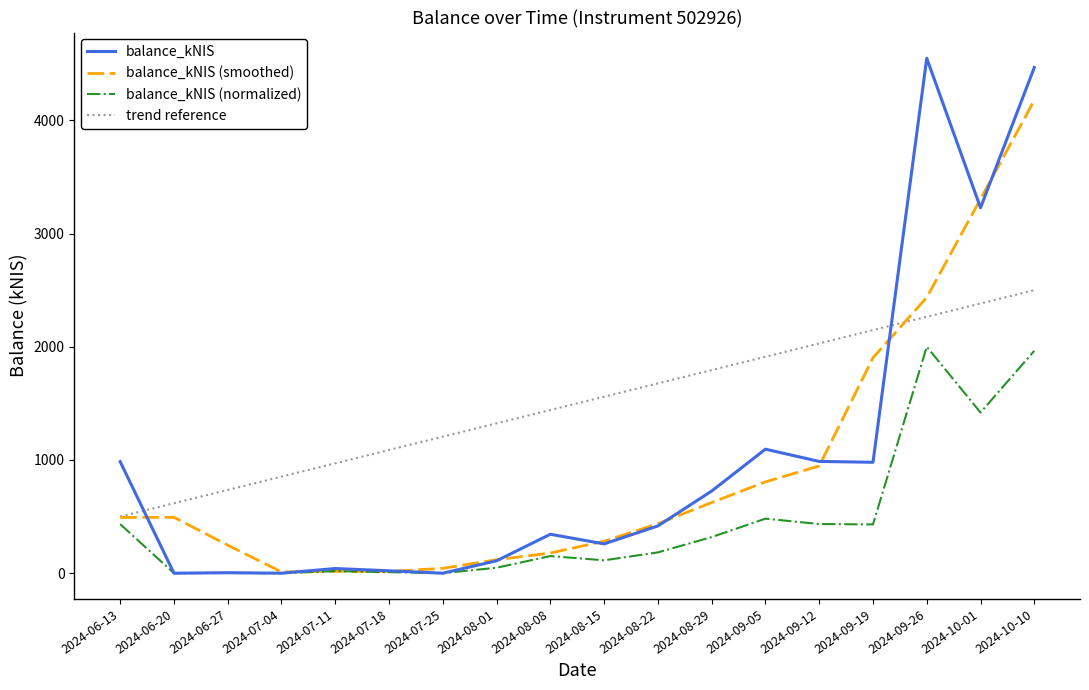

Between 2024-09-12 and 2024-10-10, which series saw the biggest shift?

balance_kNIS